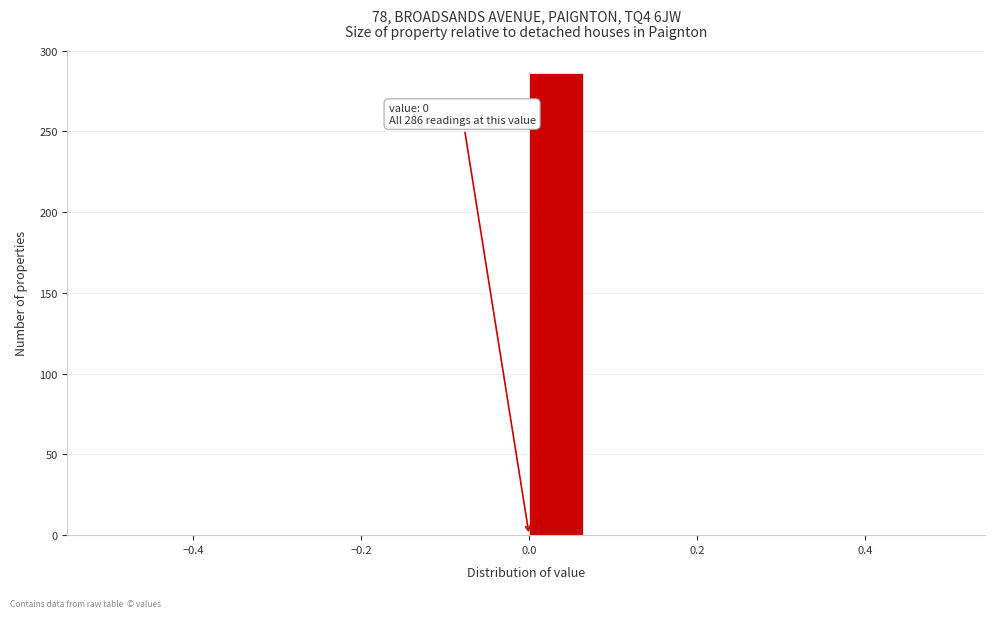

Around what value on the x-axis is the tallest bar? Give the approximate position of its centre, as read against the axis.

0.04